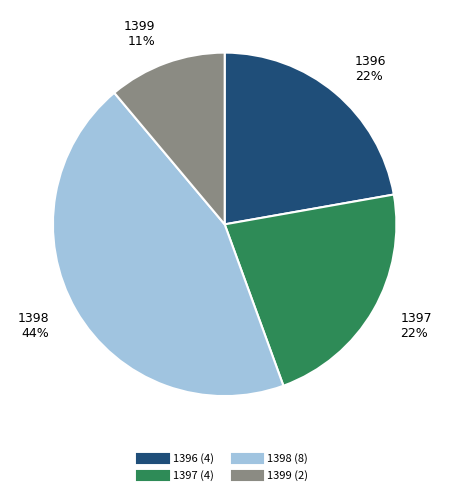

True or false: 1397 accounts for 11% of the total.

False